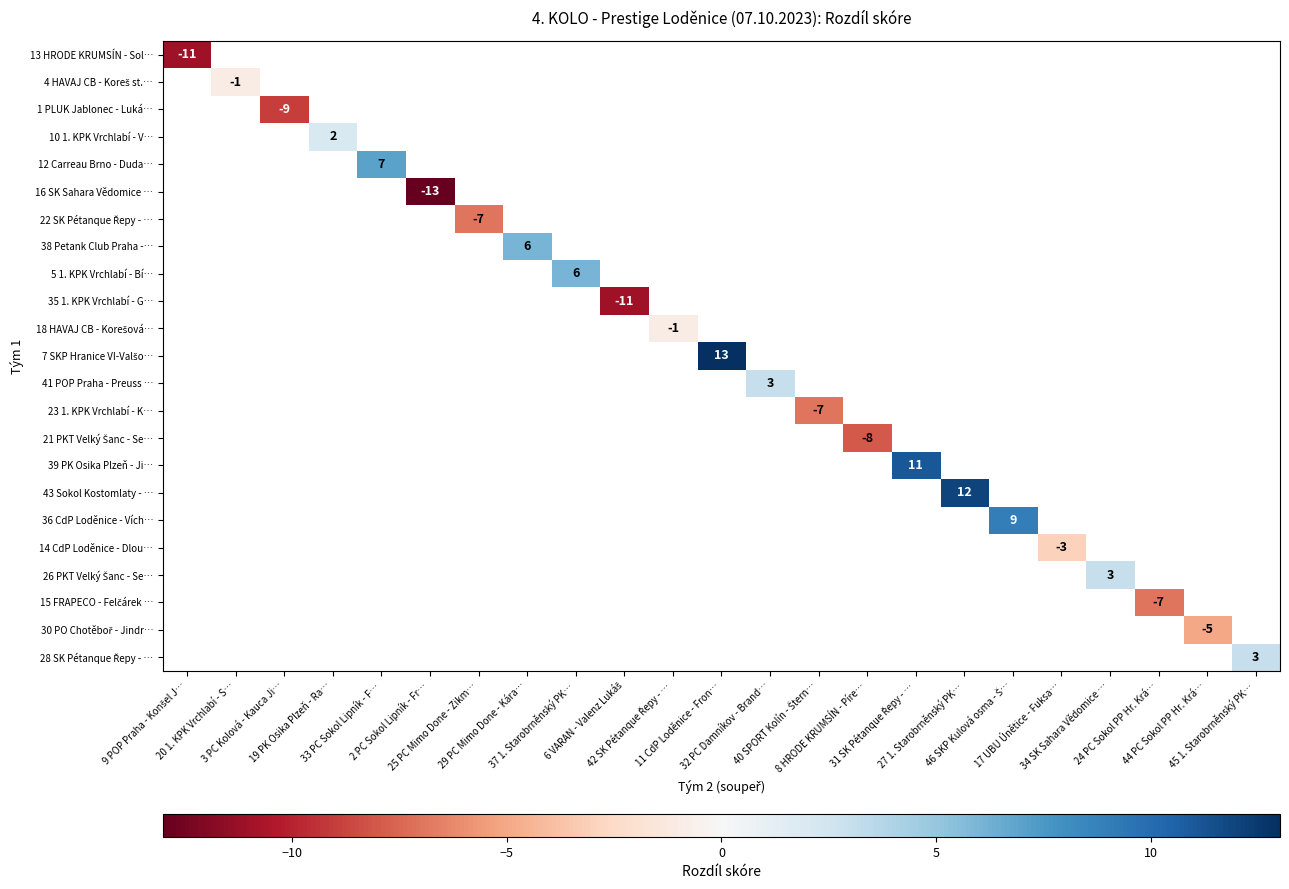

At how many categories does at least one series exceed -12?

22